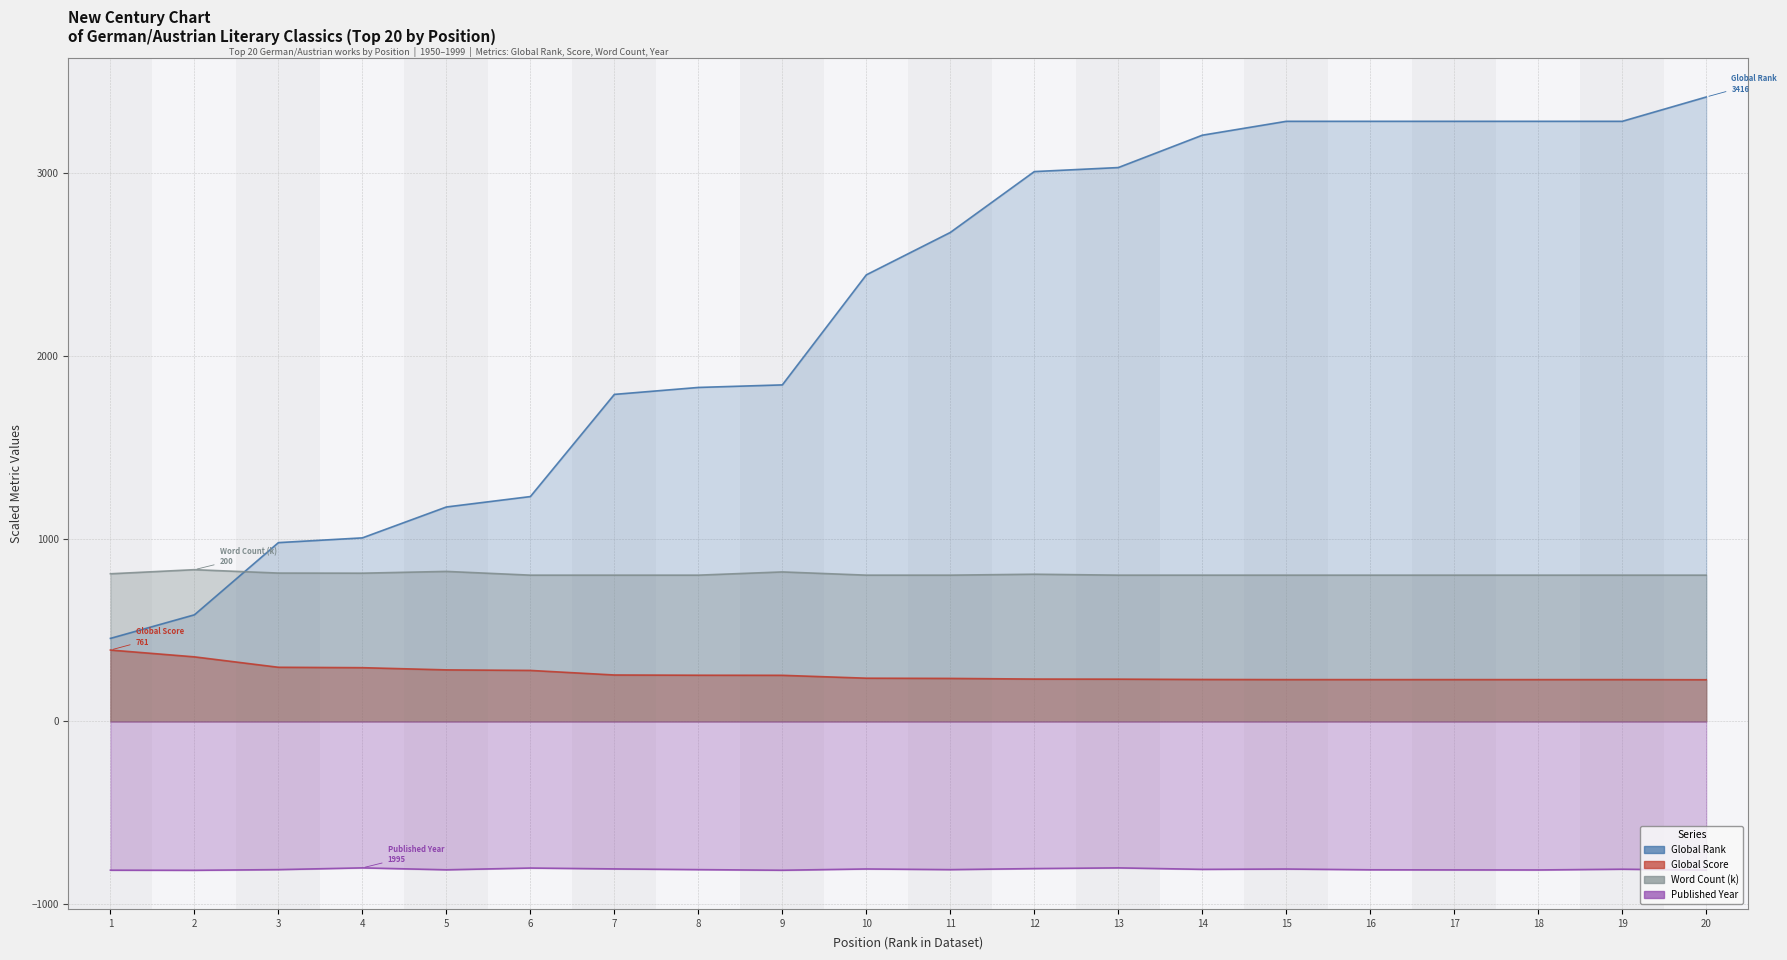

How many values in the Global Rank series are below 2675?

10